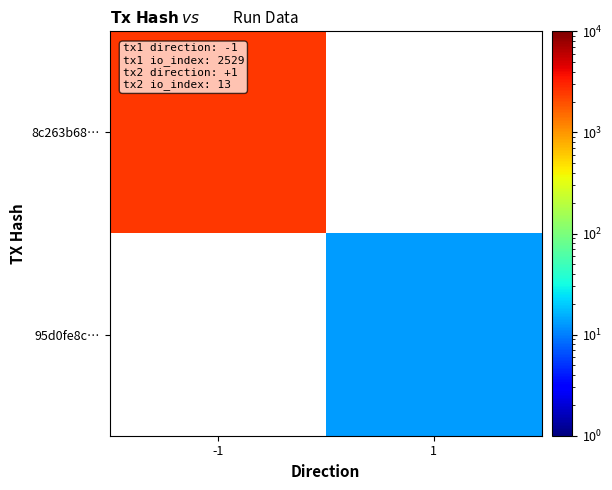

At 1, list the series in order from smallest to largest.

8c263b68…, 95d0fe8c…